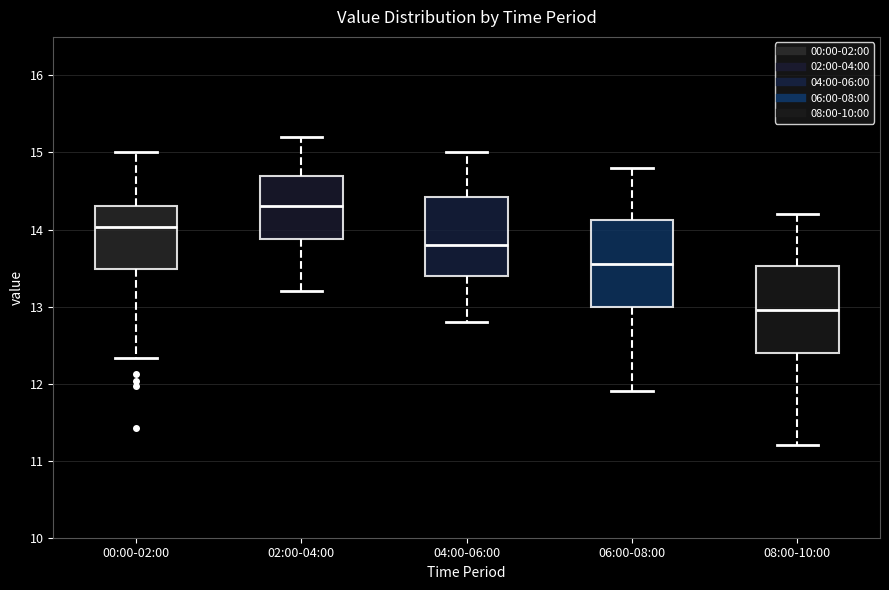

Reading left to right, read every box against the y-axis: the position of its median line, the range the box covers, and the ends of its whiskers. The values are not printed on the chart, so give them approximately, as read against the axis.

00:00-02:00: median 14.0, box 13.5 to 14.3, whiskers 12.3 to 15.0
02:00-04:00: median 14.3, box 13.9 to 14.7, whiskers 13.2 to 15.2
04:00-06:00: median 13.8, box 13.4 to 14.4, whiskers 12.8 to 15.0
06:00-08:00: median 13.6, box 13.0 to 14.1, whiskers 11.9 to 14.8
08:00-10:00: median 13.0, box 12.4 to 13.5, whiskers 11.2 to 14.2